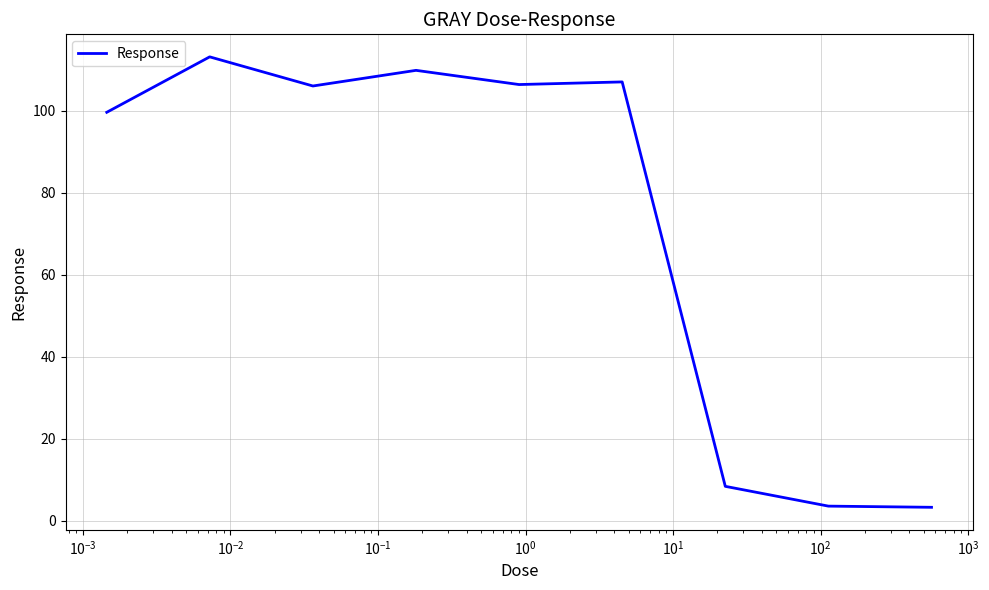

What is the smallest value displayed?

3.3